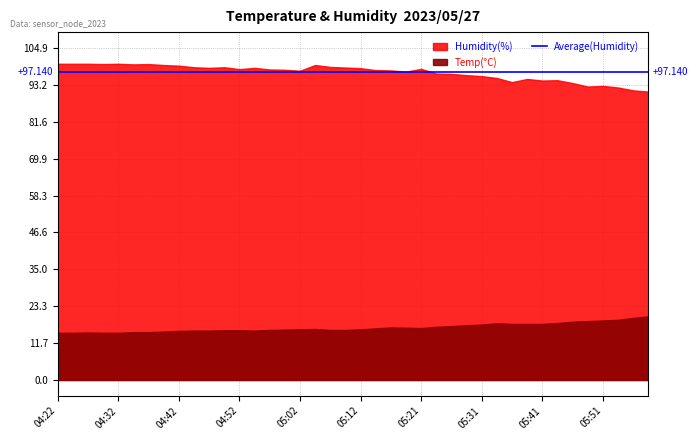

Rank the series by their average value, from lowest to highest.

Temp, Humidity